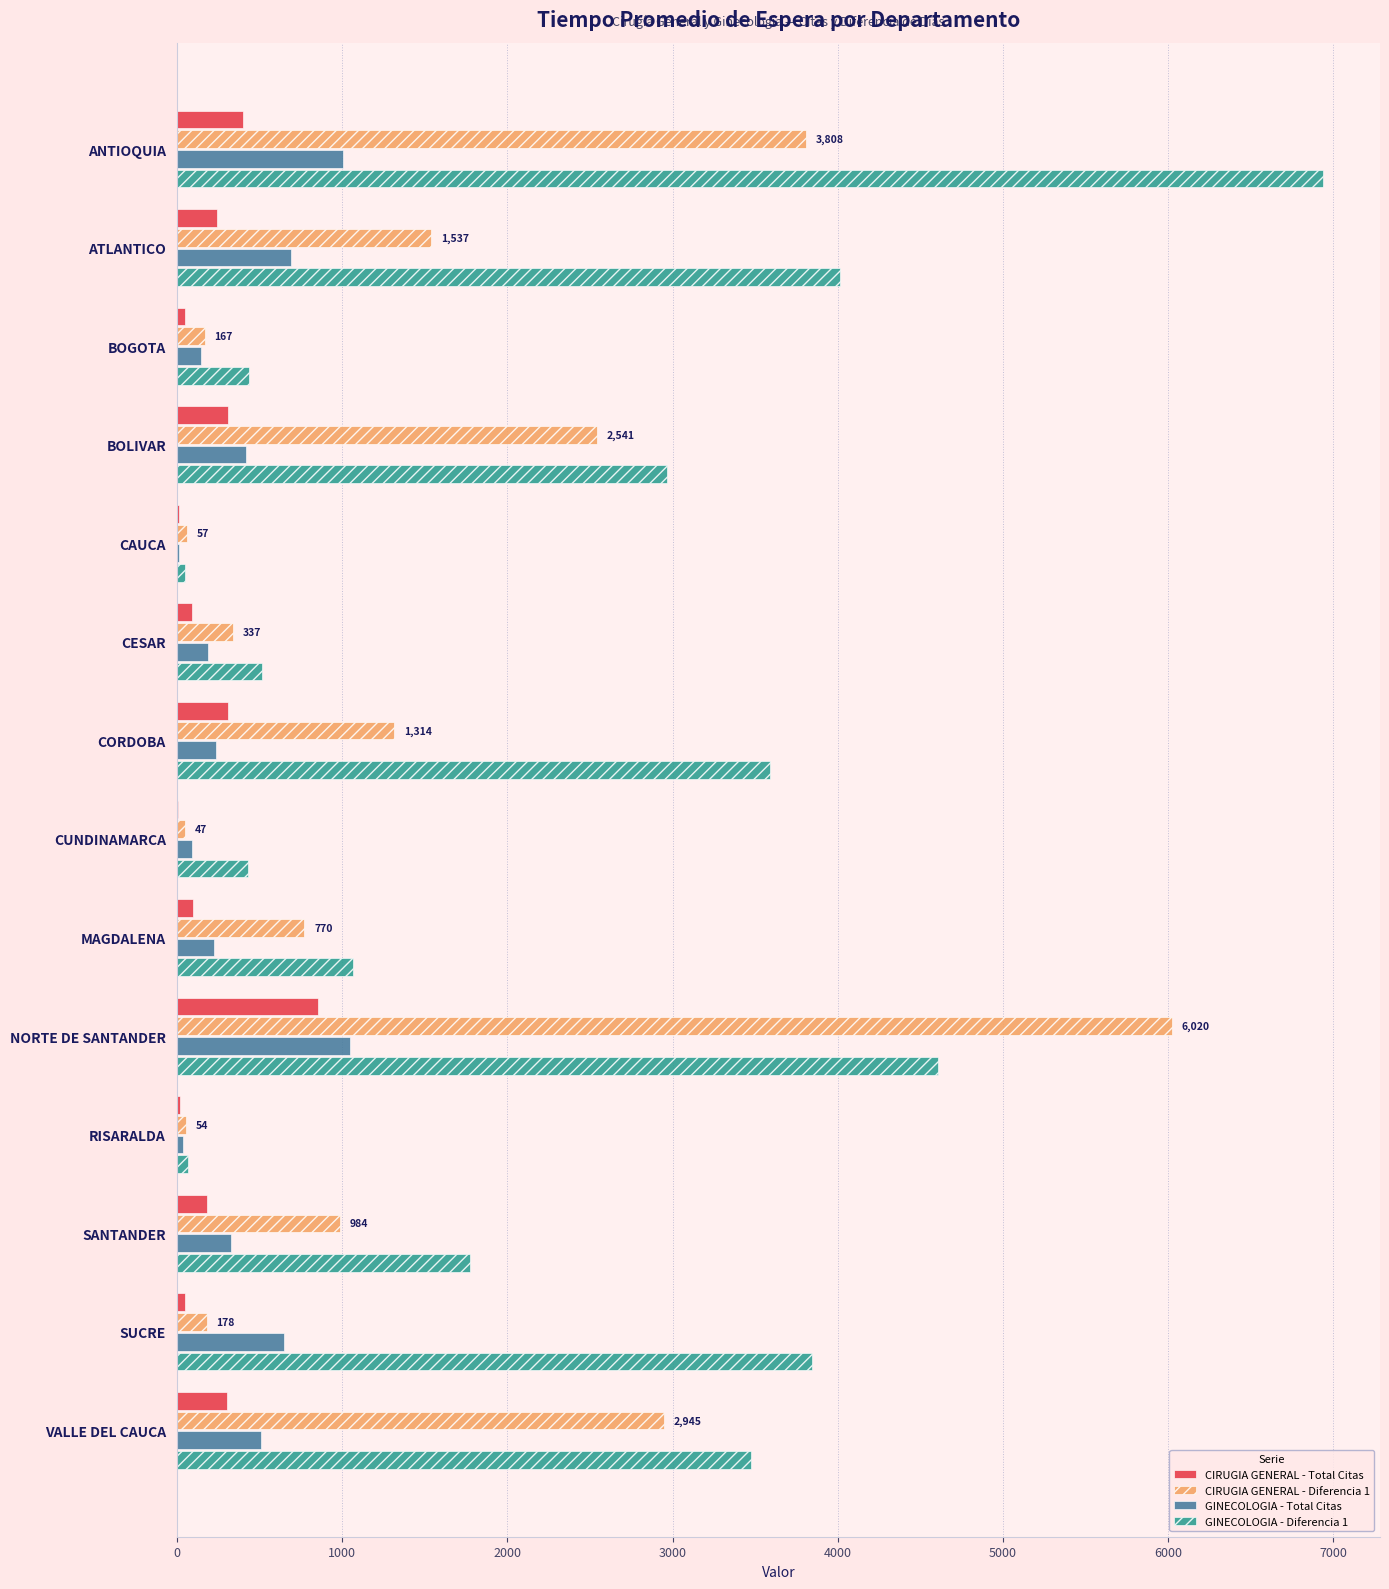

At which category is the sum across all series the highest?

NORTE DE SANTANDER